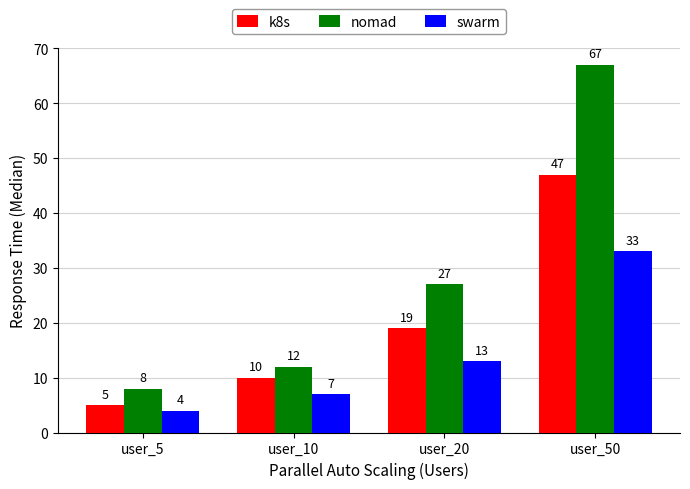

What are all the series names shown in the legend?

k8s, nomad, swarm